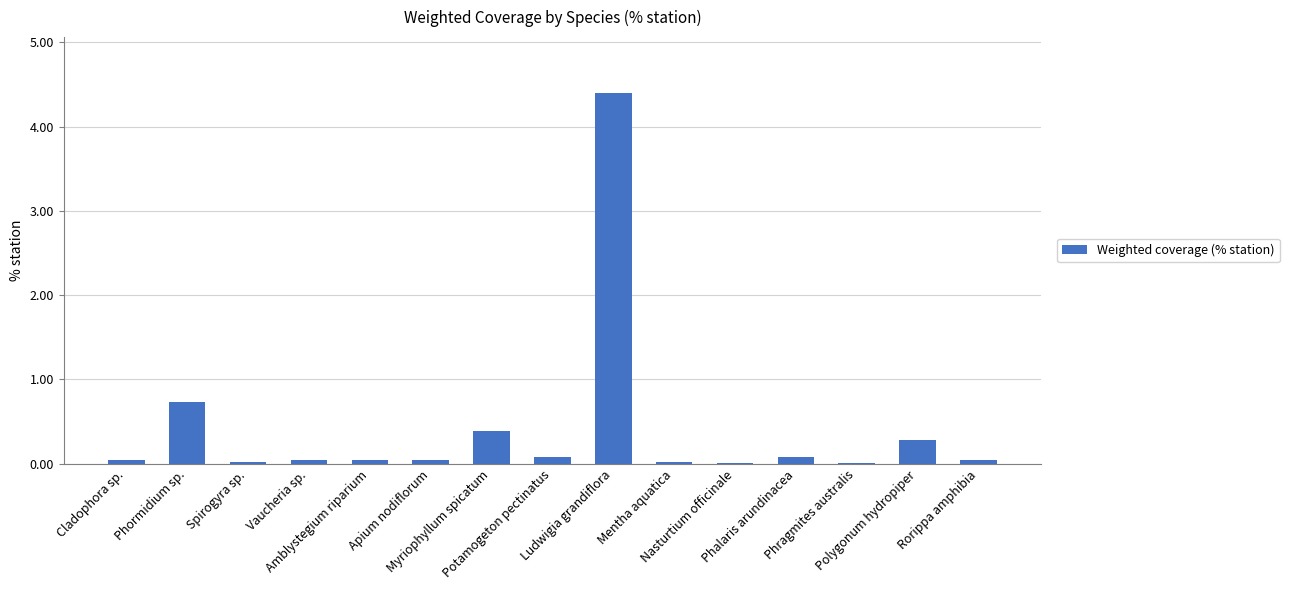

True or false: the data shows 0.7 at Phormidium sp..

True